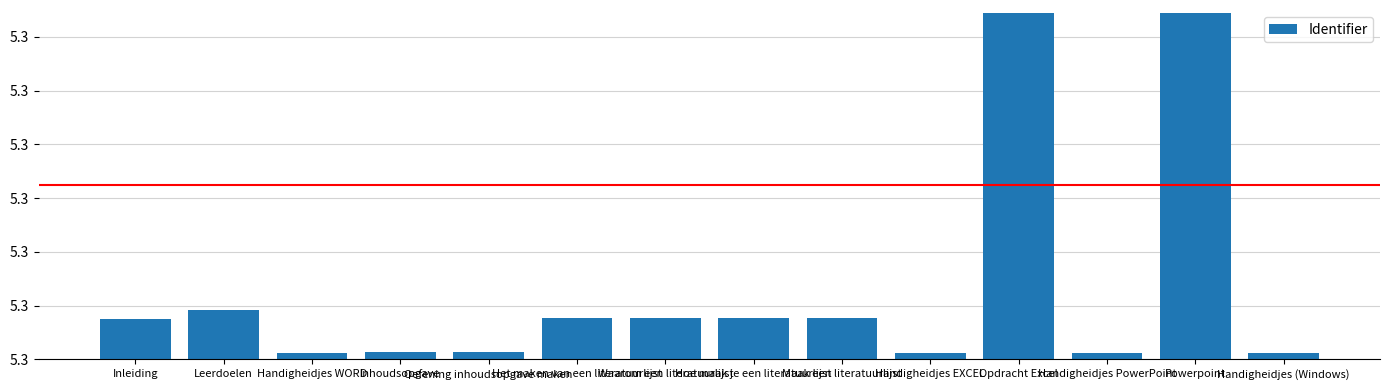

What position from the left is Powerpoint?

13